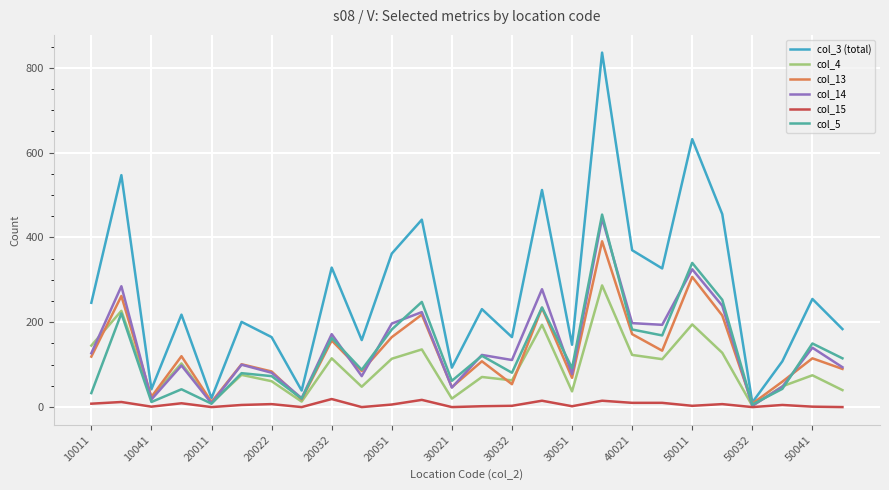

What is the greatest value displayed?

836